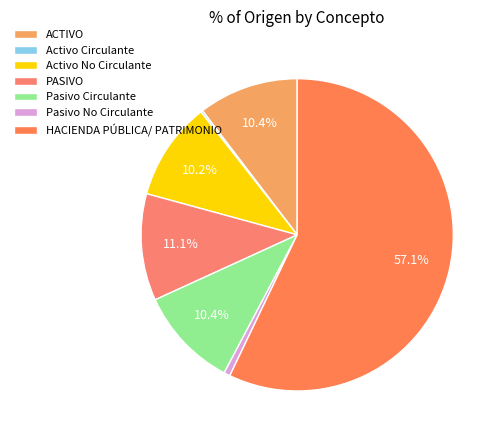

What is the majority slice?

HACIENDA PÚBLICA/ PATRIMONIO